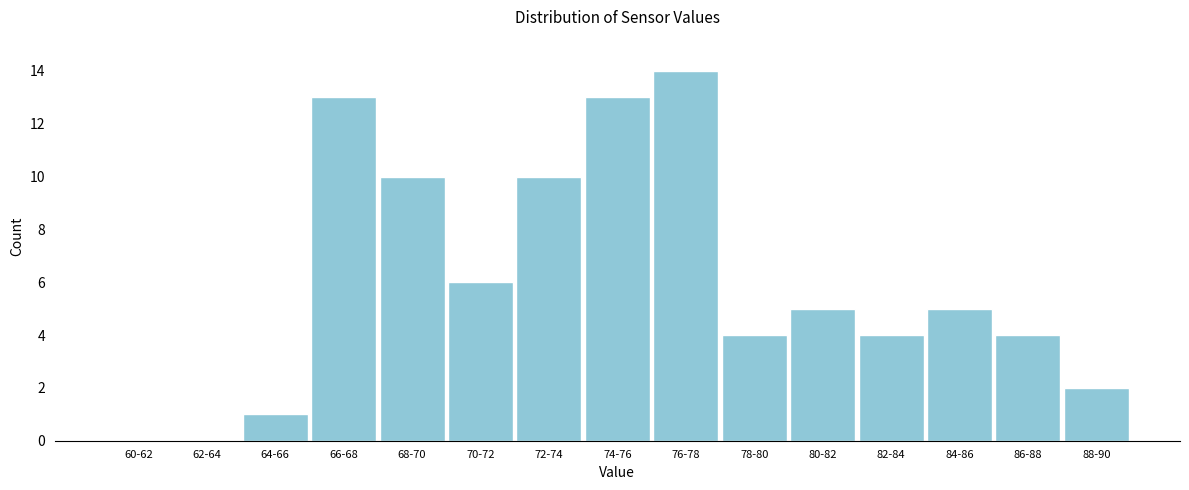

Reading left to right, transcribe all the data shown in this chart.

60-62=0	62-64=0	64-66=1	66-68=13	68-70=10	70-72=6	72-74=10	74-76=13	76-78=14	78-80=4	80-82=5	82-84=4	84-86=5	86-88=4	88-90=2